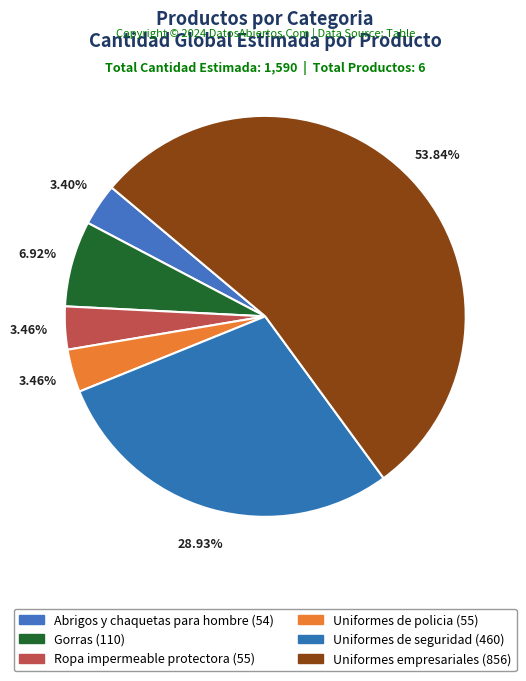

To the nearest percent, what is the difference between the largest and smallest slice percentages?

50%